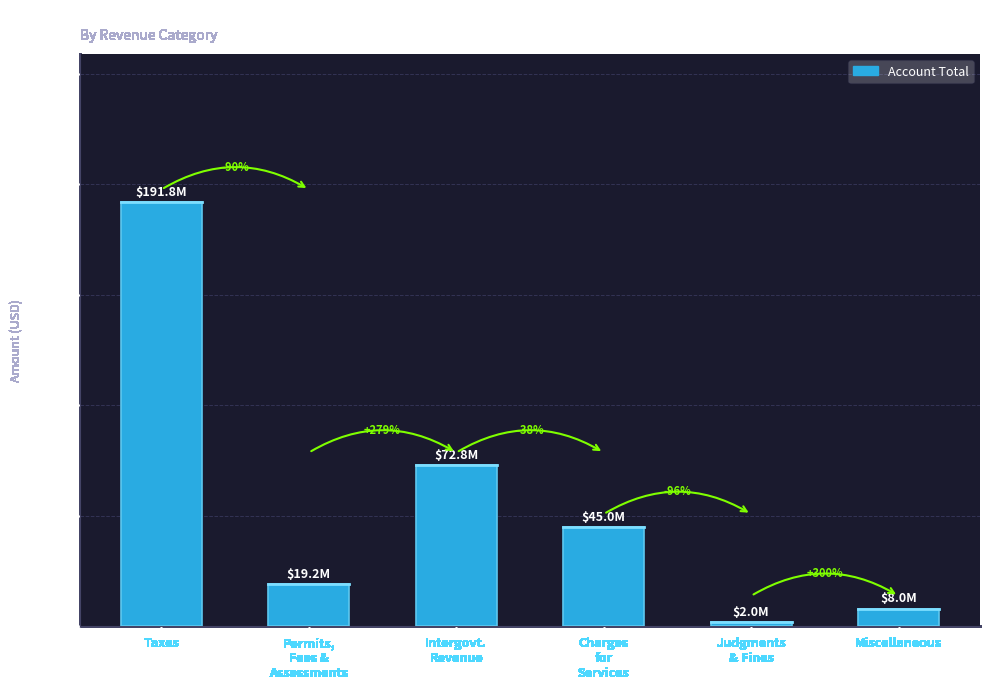

What is the average value?

56479827